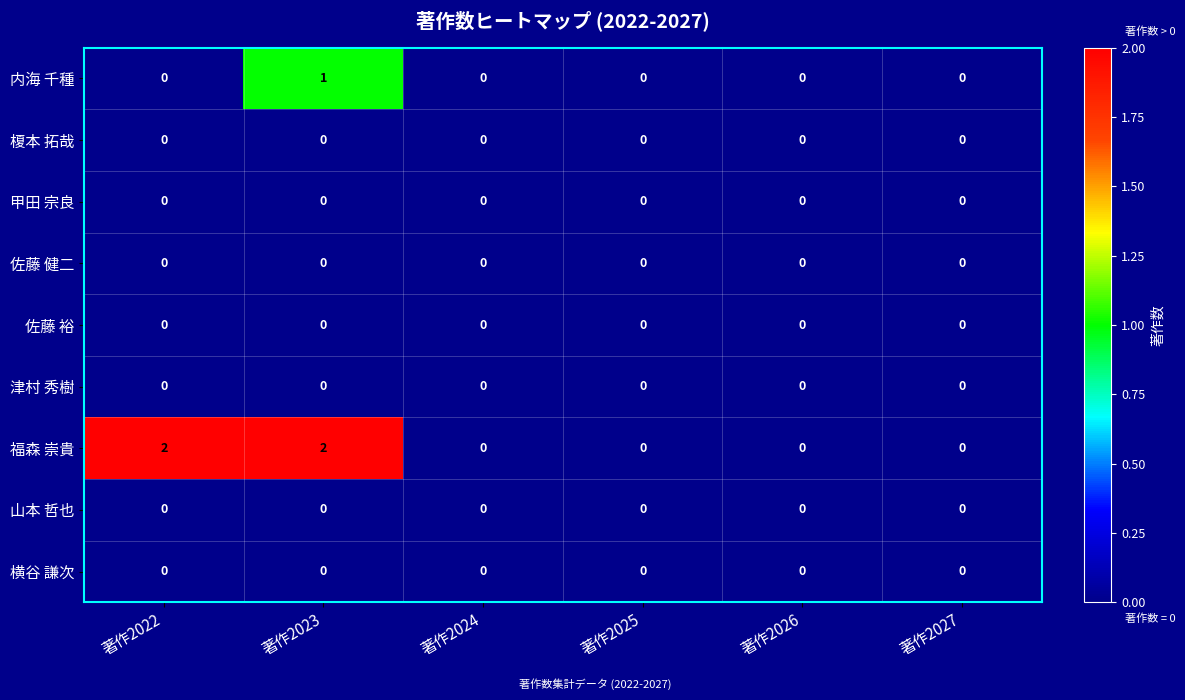

Which series has the widest spread of values?

福森 崇貴